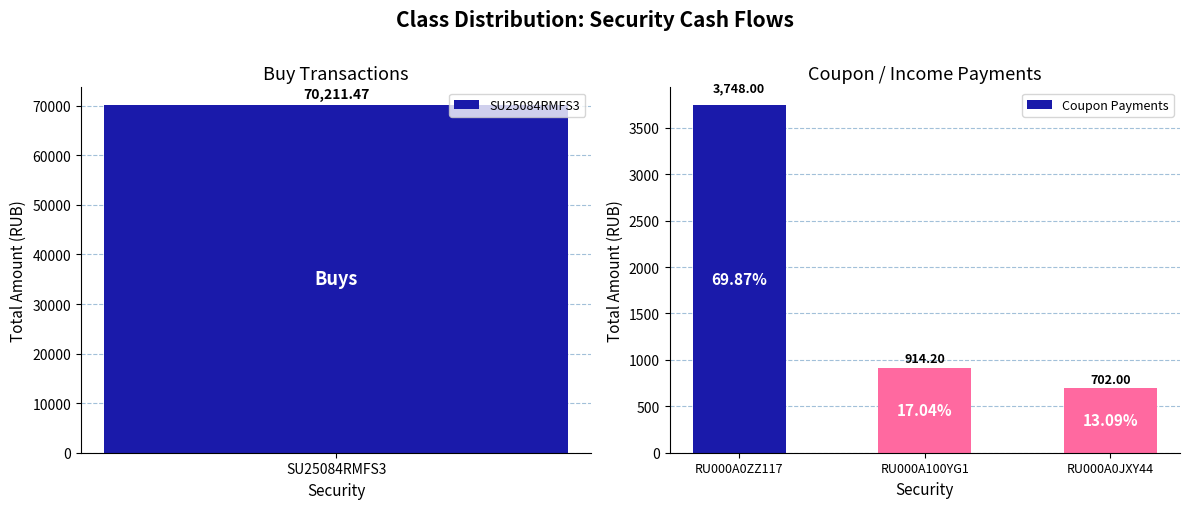

What is the average value of the Coupon Payments series?

1788.1